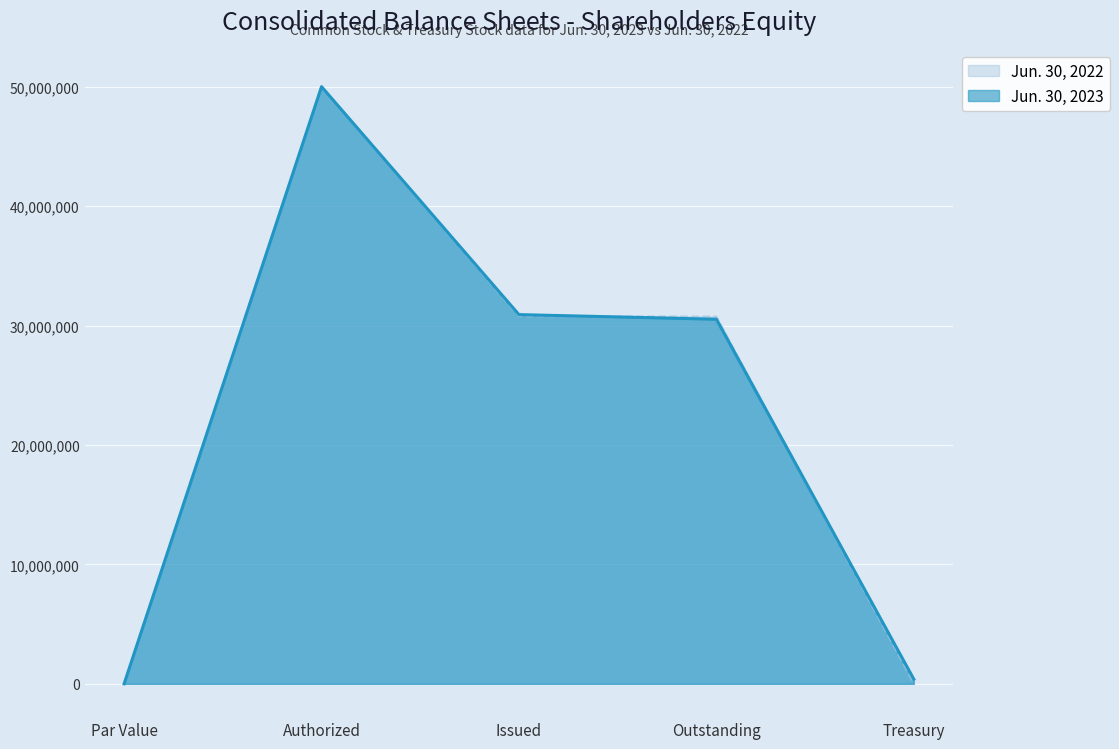

How many data points in Jun. 30, 2022 are less than 30747759?

2